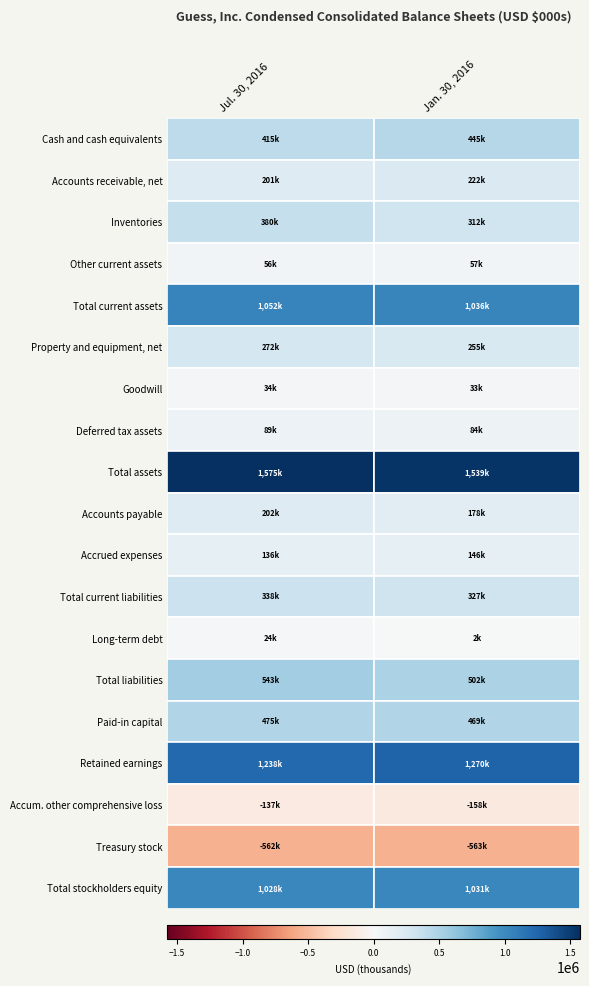

True or false: Total liabilities has a value of 543274 at 0.

True